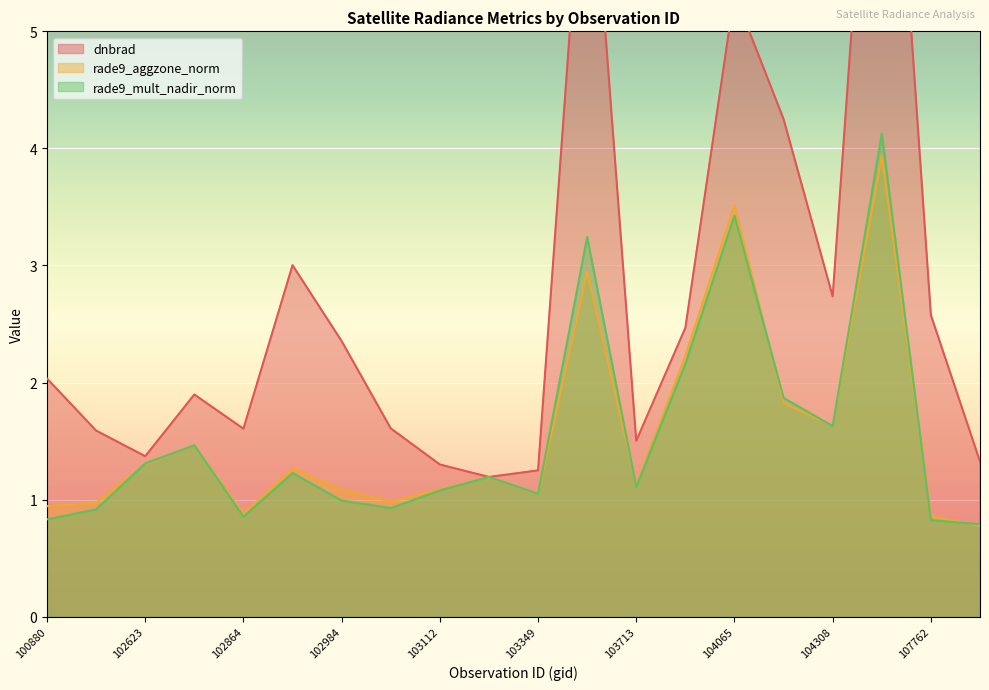

What is the difference between the maximum and minimum values in the rade9_aggzone_norm series?

3.2